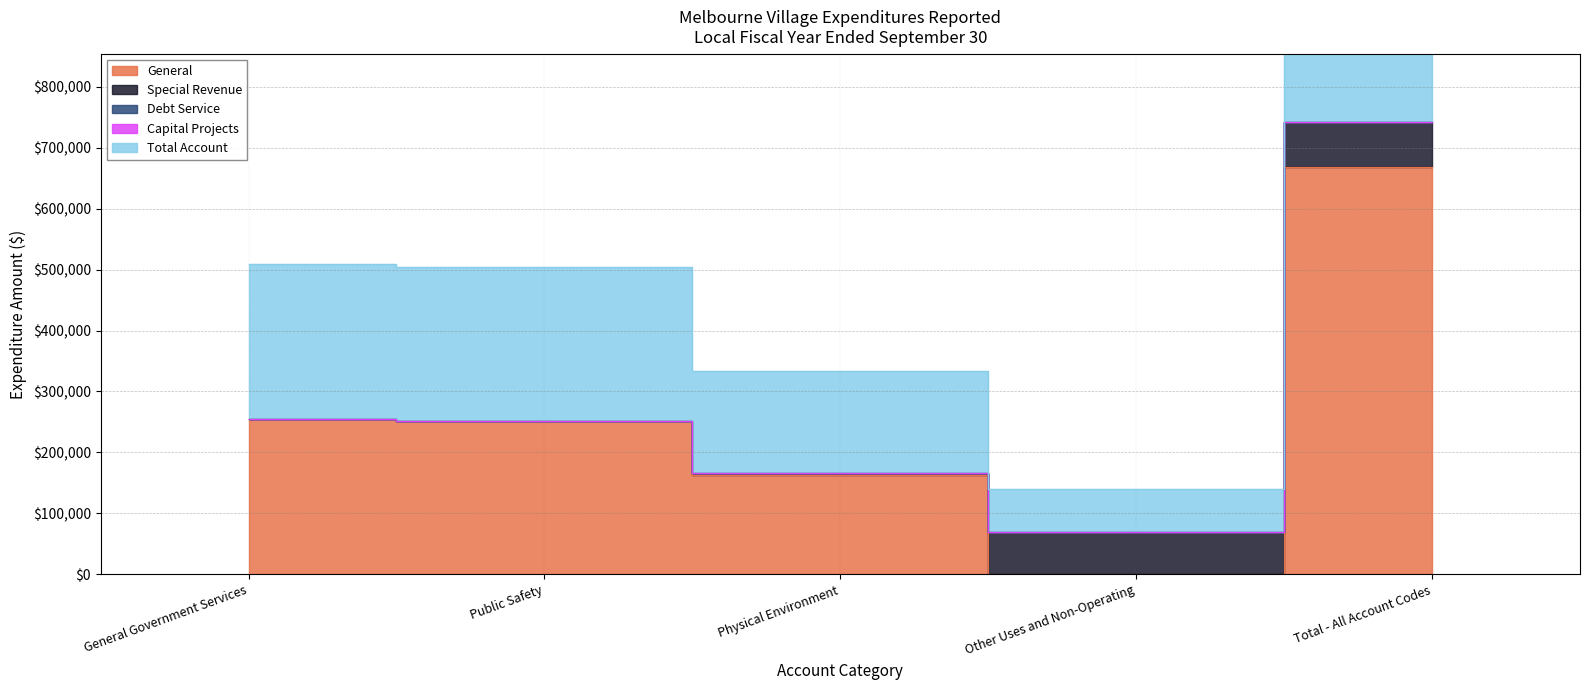

Count the number of data series in this chart.

5